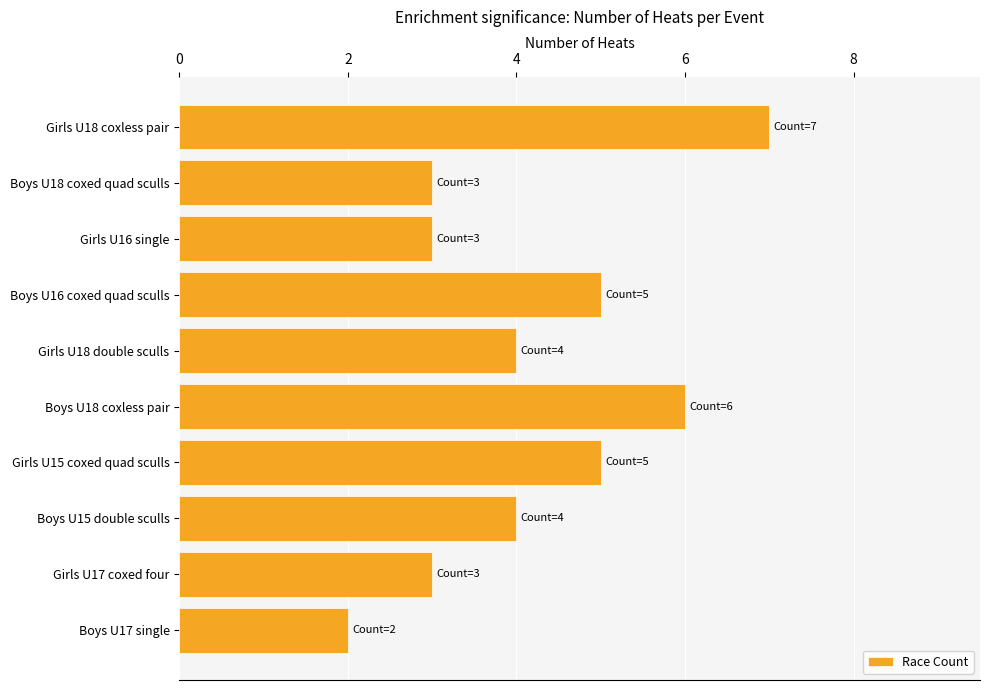

At which category does the chart reach its peak across all series?

Girls U18 coxless pair